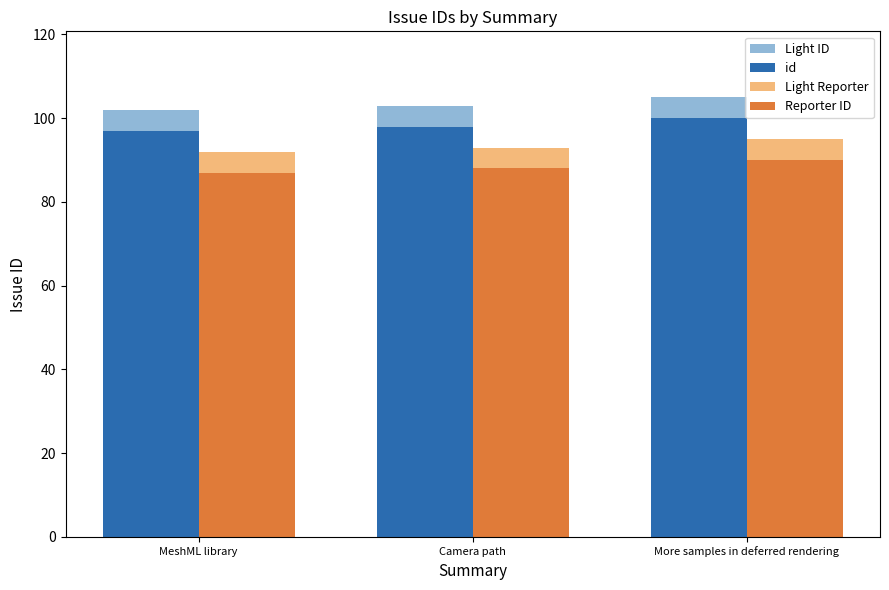

Reading left to right, transcribe all the data shown in this chart.

Light ID: 102	103	105
id: 97	98	100
Light Reporter: 92	93	95
Reporter ID: 87	88	90